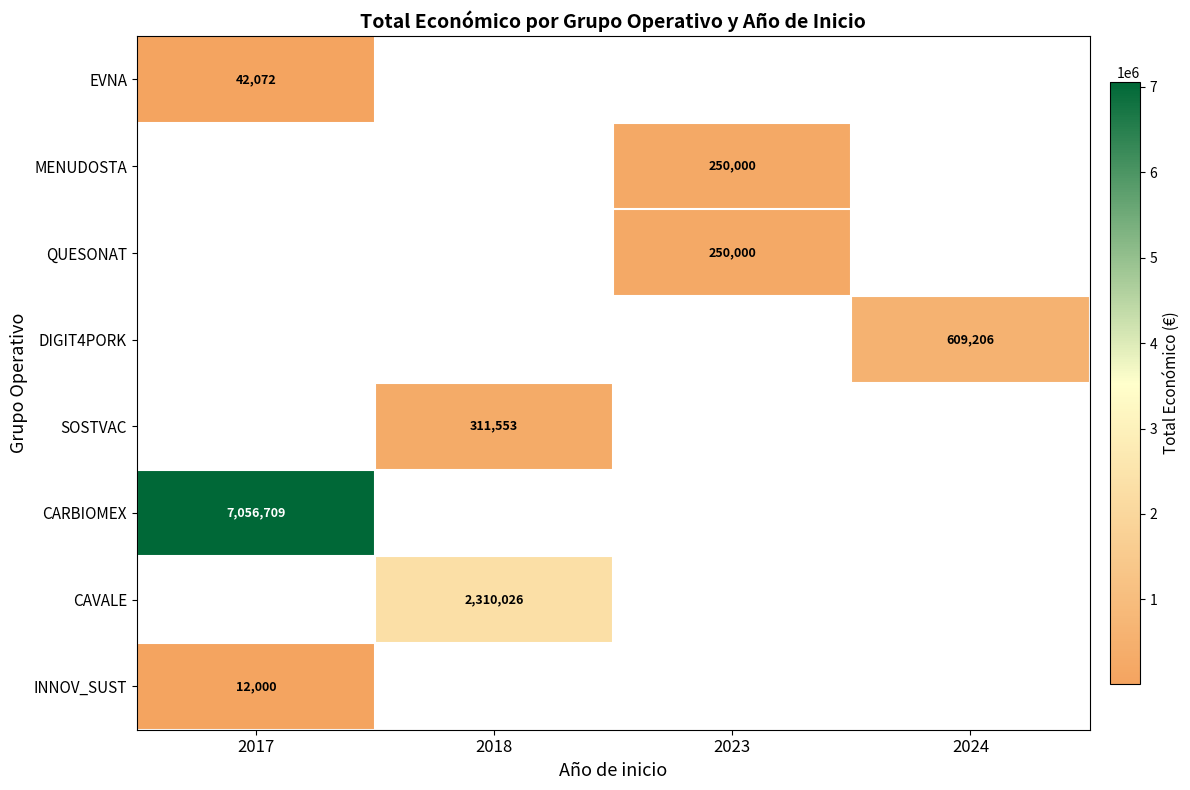

True or false: CAVALE has a value of 2310026 at 2018.

True